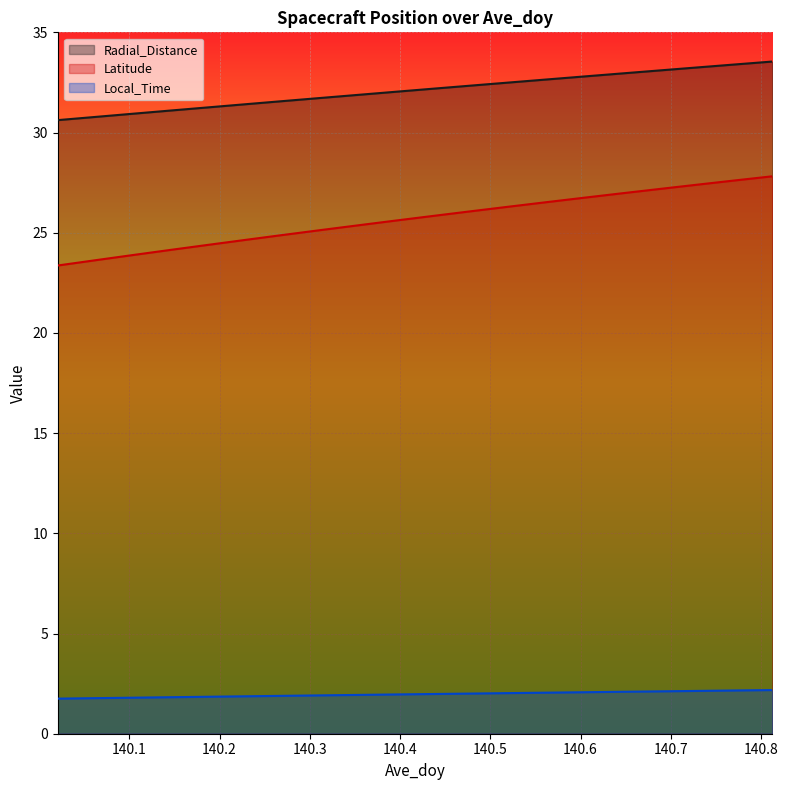

Is it true that Local_Time equals 1.8 at 140.1042?

True